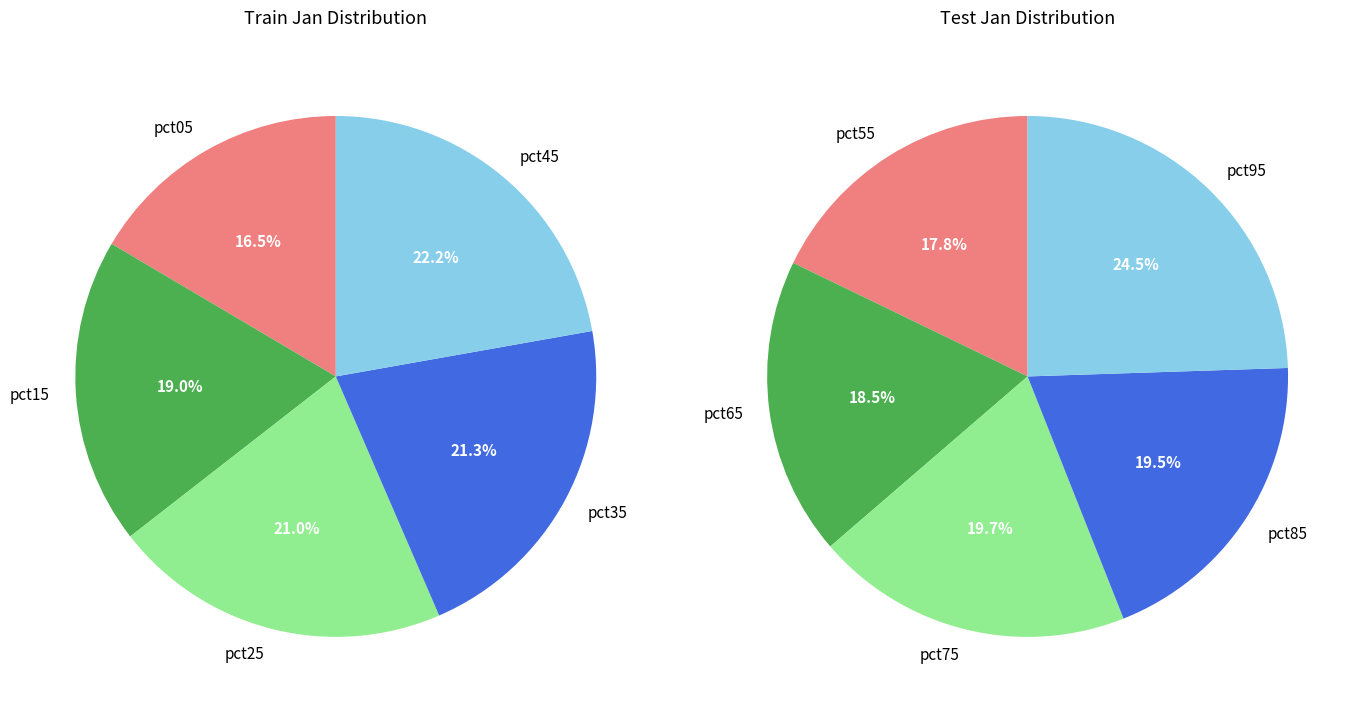

How many slices are in this pie chart?

10